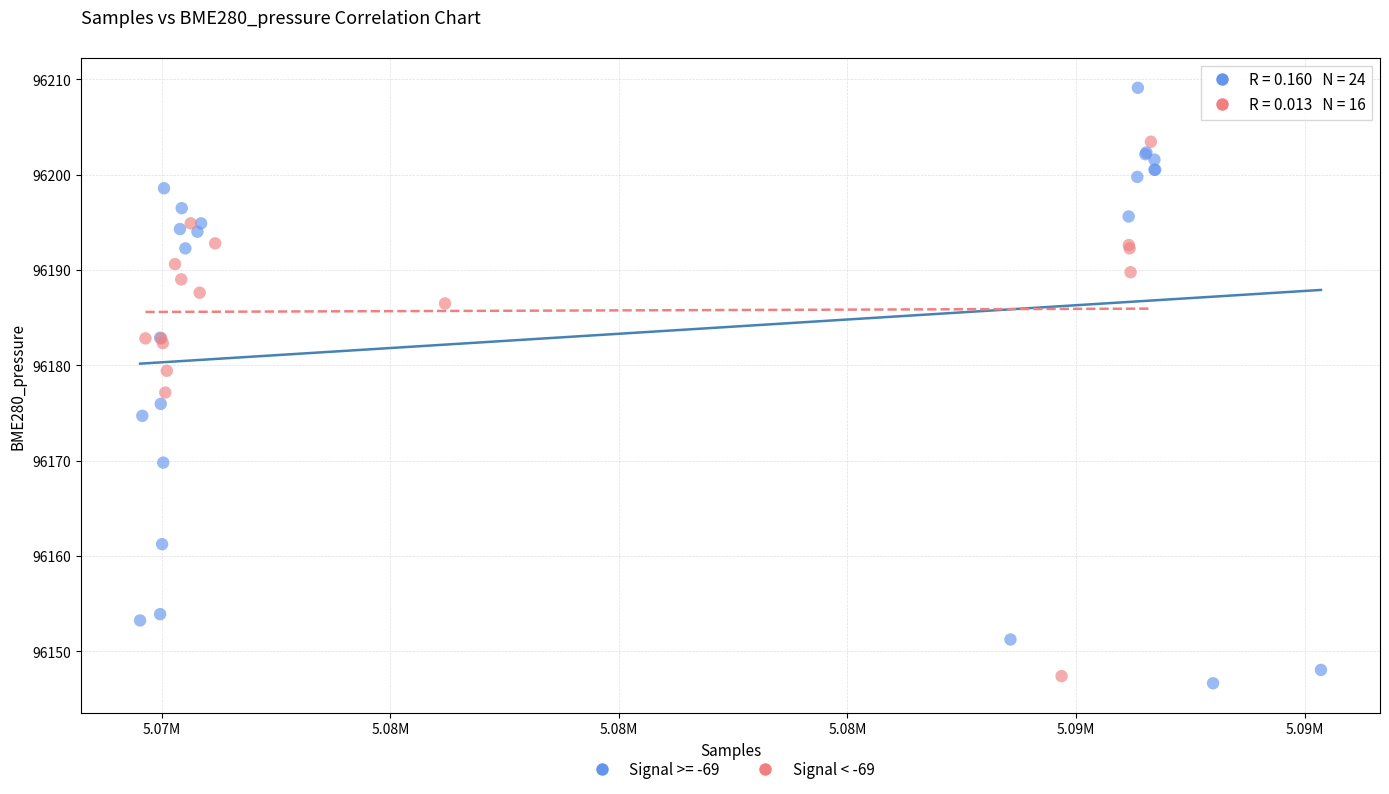

Which series has the largest Y range (max minus min)?

Signal >= -69